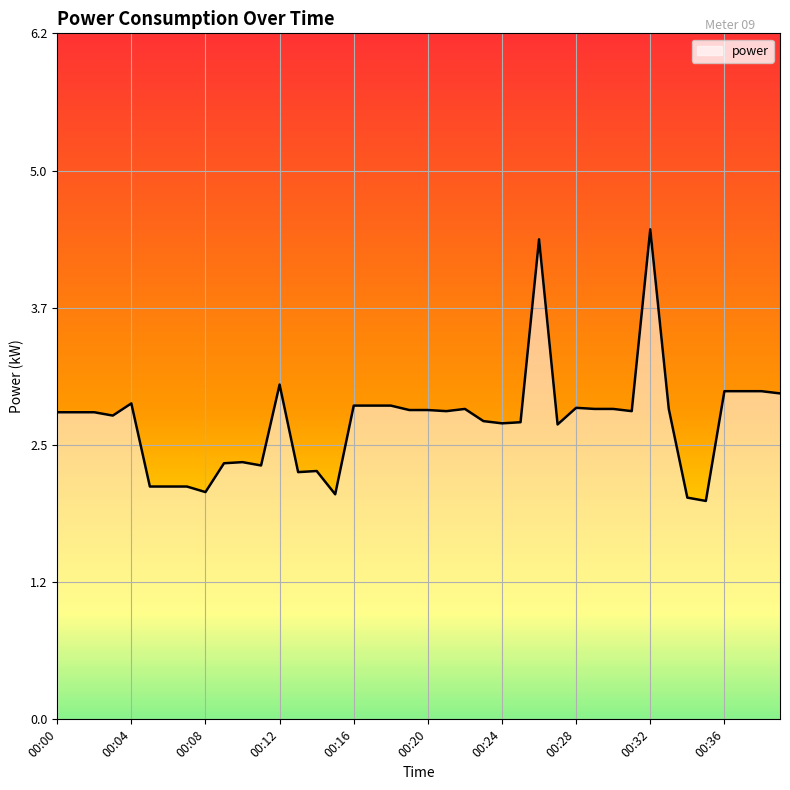

What is the maximum value shown in the chart?

4.4